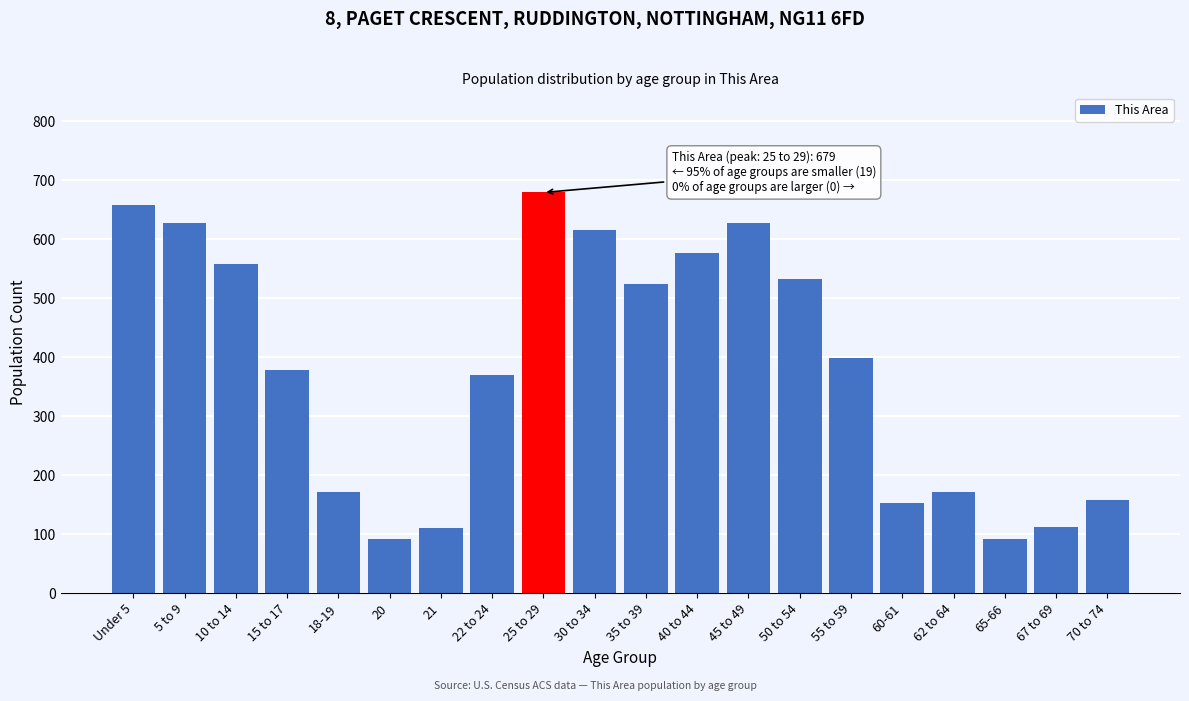

What is the ratio of the value at 45 to 49 to the value at 40 to 44?

1.1